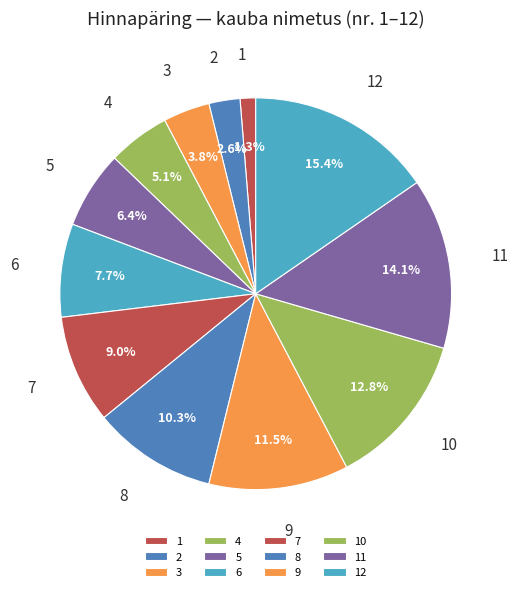

Rank the categories by value from highest to lowest.

12, 11, 10, 9, 8, 7, 6, 5, 4, 3, 2, 1